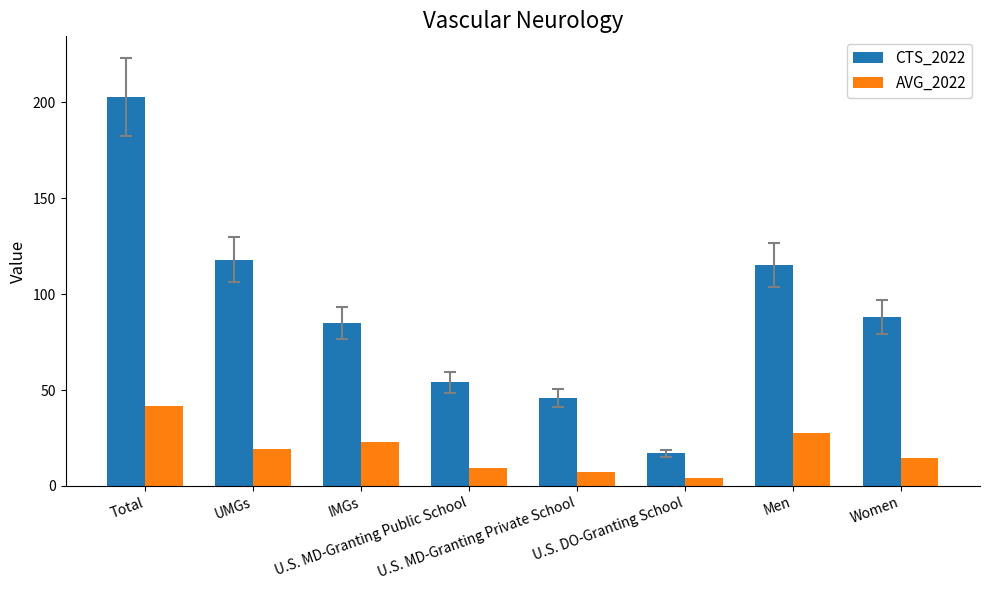

What is the value of the AVG_2022 bar at the 2nd from the left?

19.2